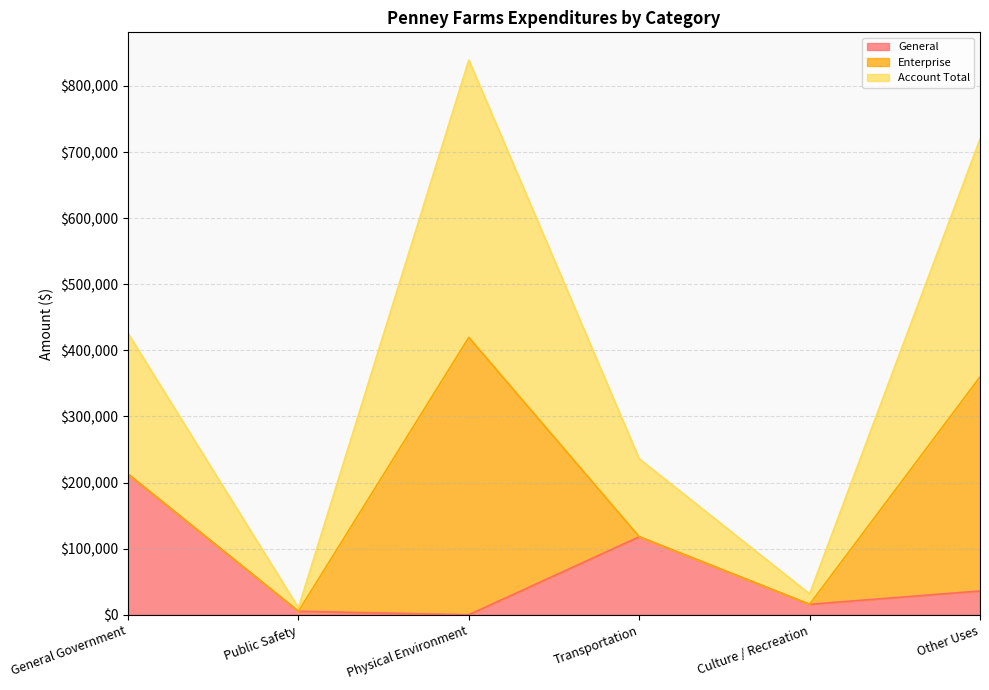

Reading right to left, what are the values for General?

Other Uses=36000	Culture / Recreation=15804	Transportation=118009	Physical Environment=0	Public Safety=5225	General Government=212872